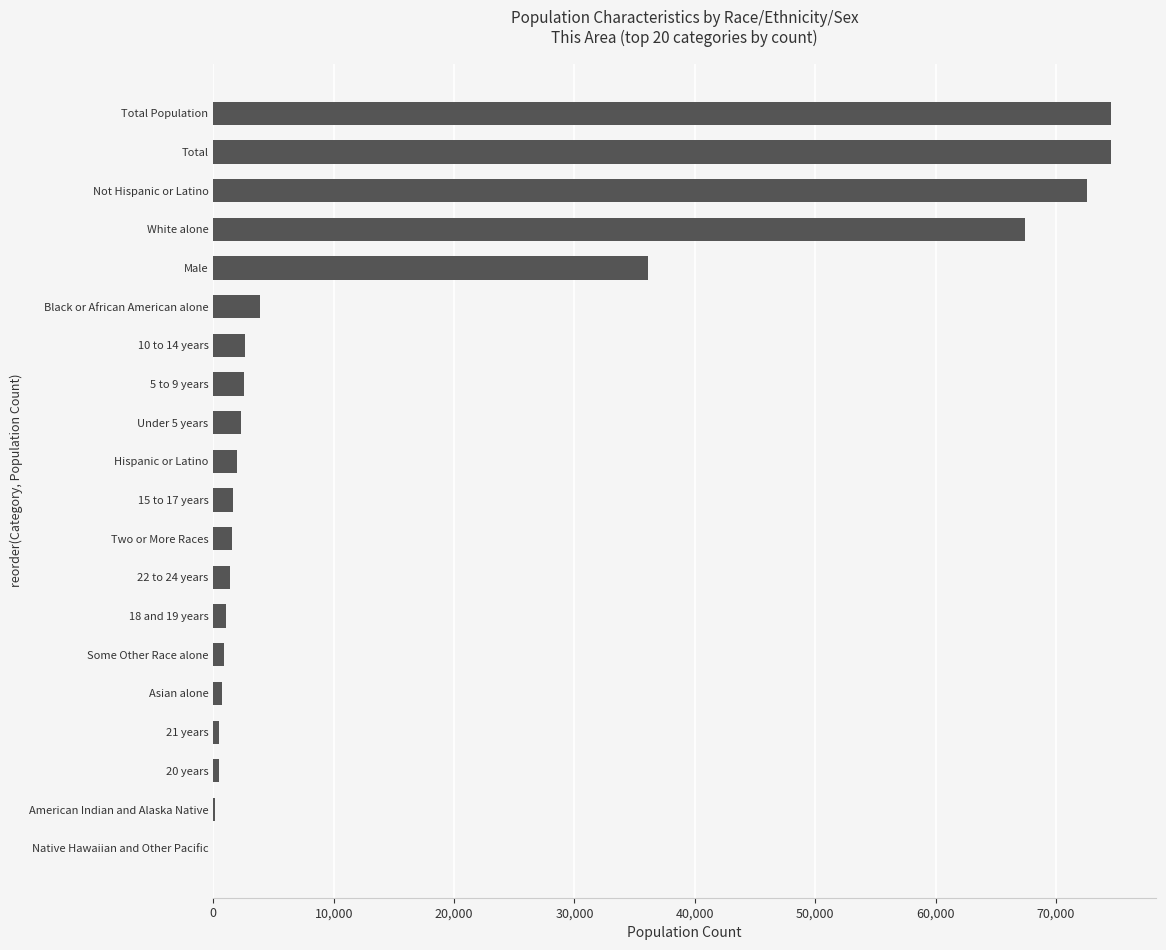

What is the maximum value shown in the chart?

74578